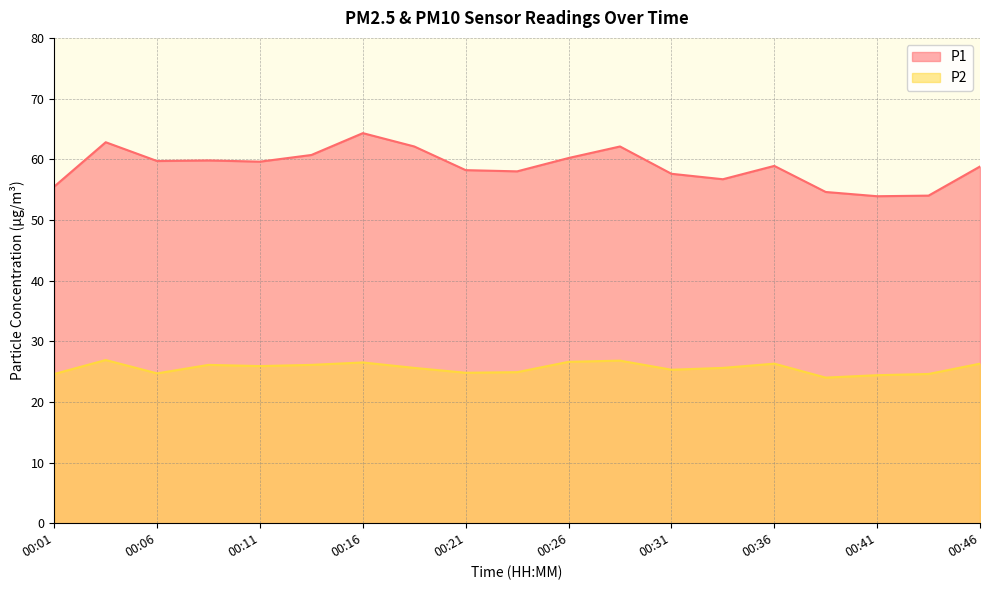

How many categories are shown in the chart?

19